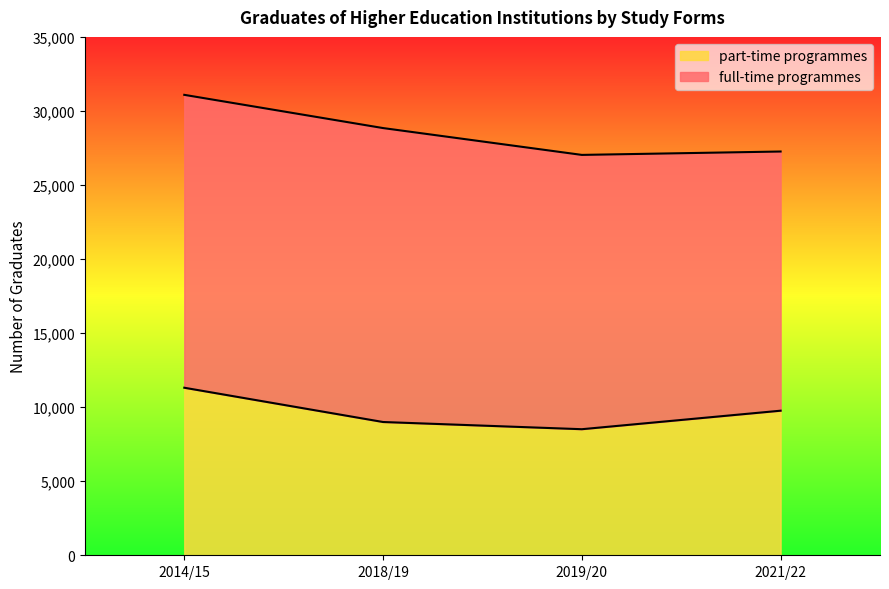

What is the ratio of the value at 2018/19 to the value at 2021/22?

0.9